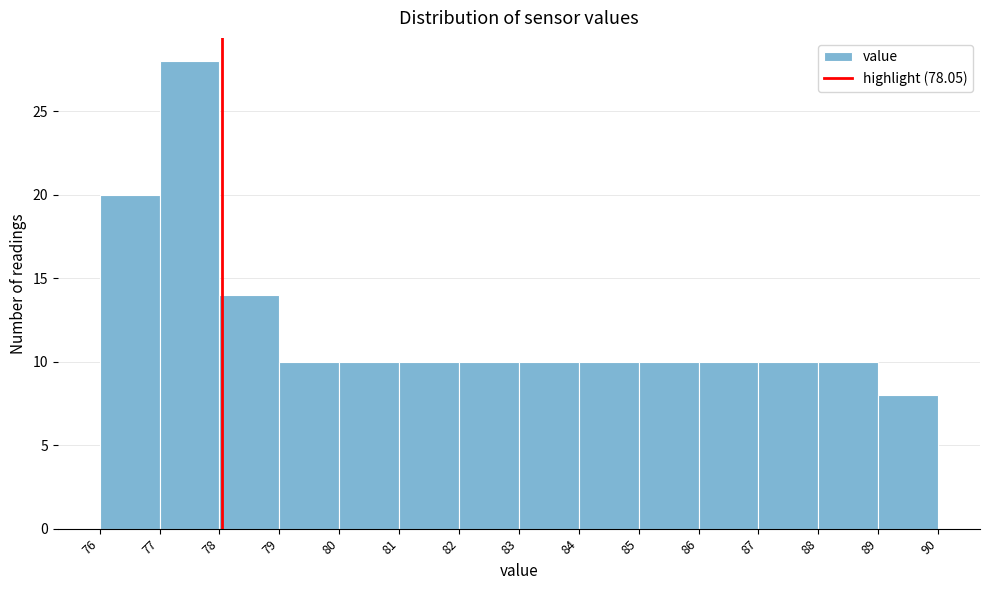

Reading left to right, list every bar in this chart as the range it spans on the x-axis followed by its height. The values are not printed on the chart, so give them approximately, as read against the axis.

76 to 77: 20
77 to 78: 28
78 to 79: 14
79 to 80: 10
80 to 81: 10
81 to 82: 10
82 to 83: 10
83 to 84: 10
84 to 85: 10
85 to 86: 10
86 to 87: 10
87 to 88: 10
88 to 89: 10
89 to 90: 8